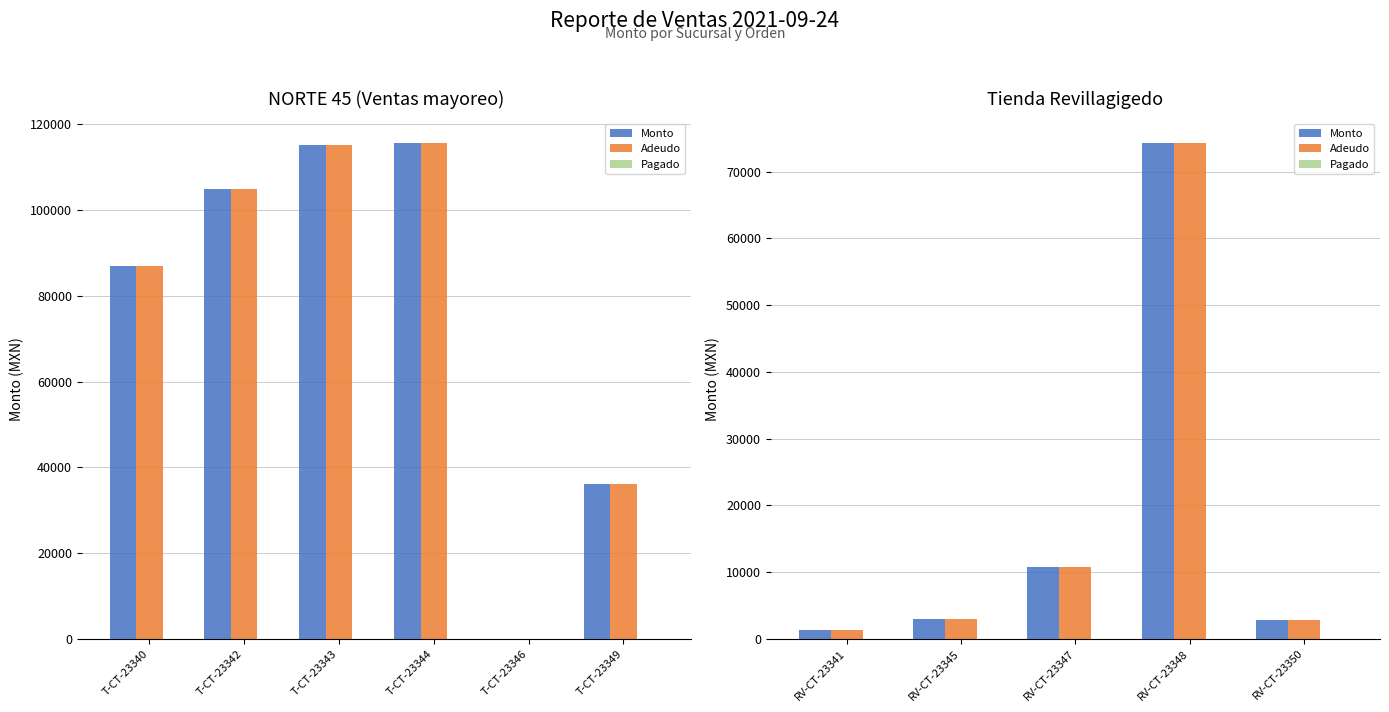

How many distinct data groups are displayed?

3